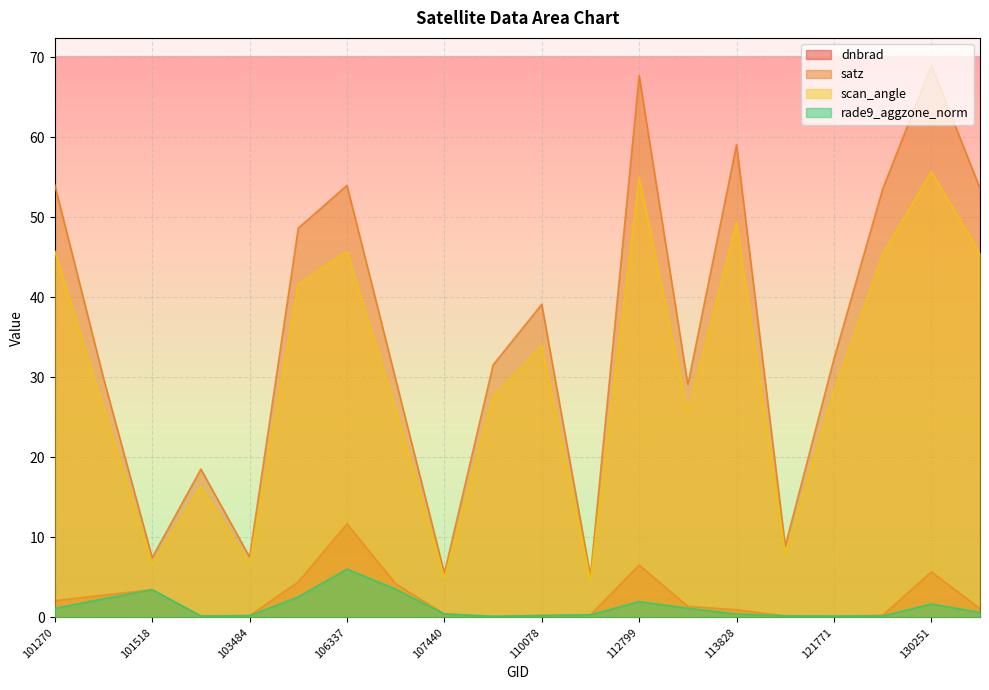

Which series has the largest range (max minus min)?

satz